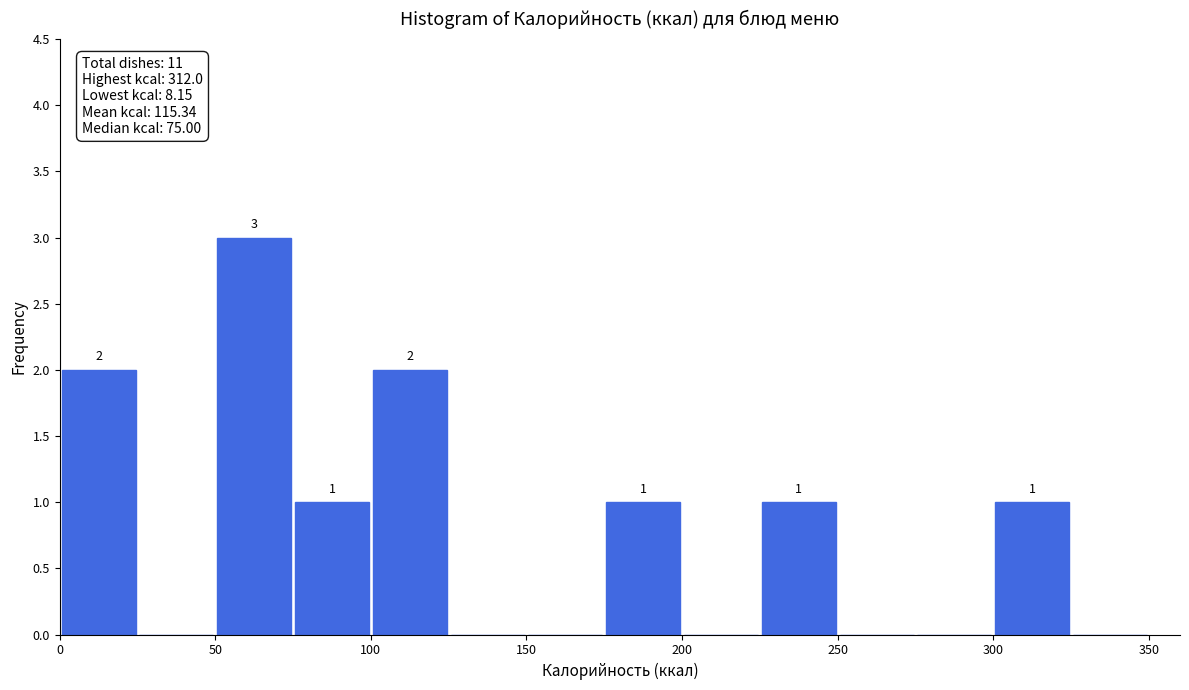

Which range on the x-axis has the tallest bar?

50 to 75